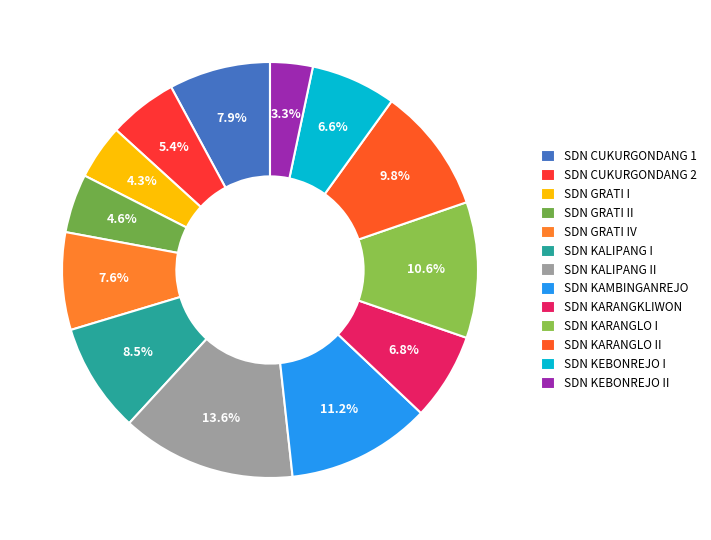

Which category has the smallest portion of the pie?

SDN KEBONREJO II